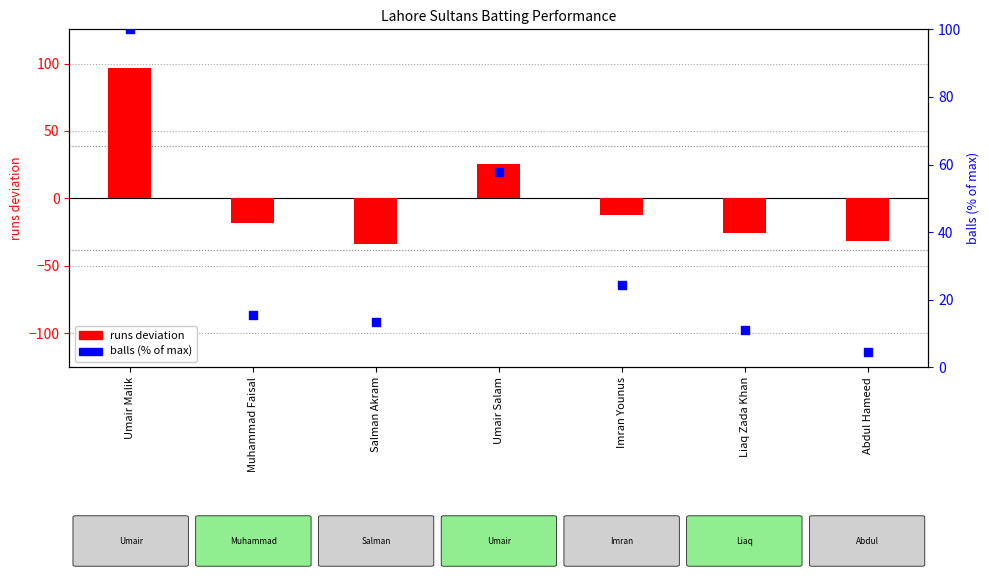

Is the value of runs deviation at Muhammad Faisal greater than the value of balls (normalized) at Muhammad Faisal?

No